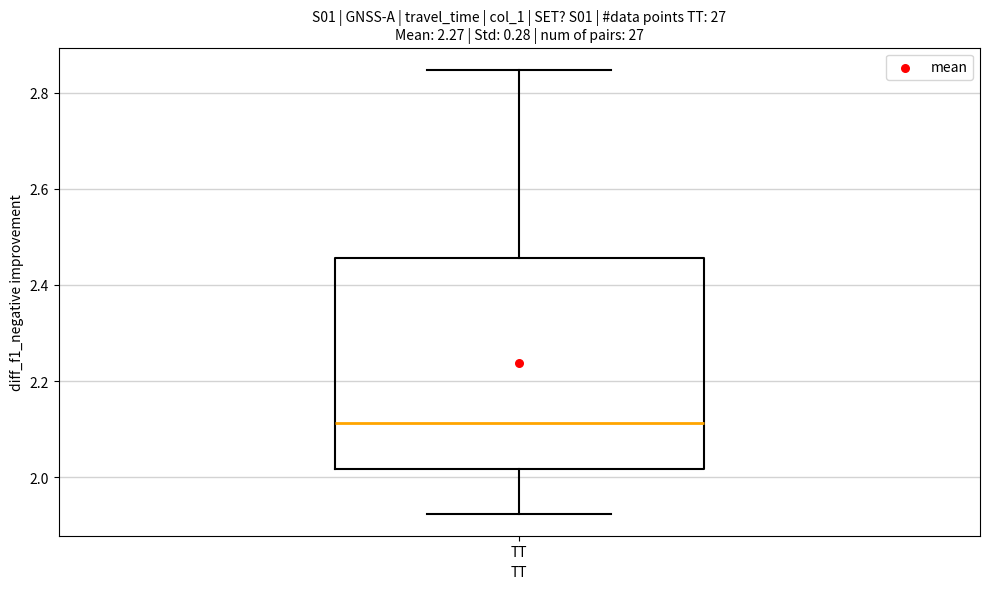

Where is the upper edge of the box for TT on the y-axis? The values are not printed on the chart, so give them approximately, as read against the axis.

2.46